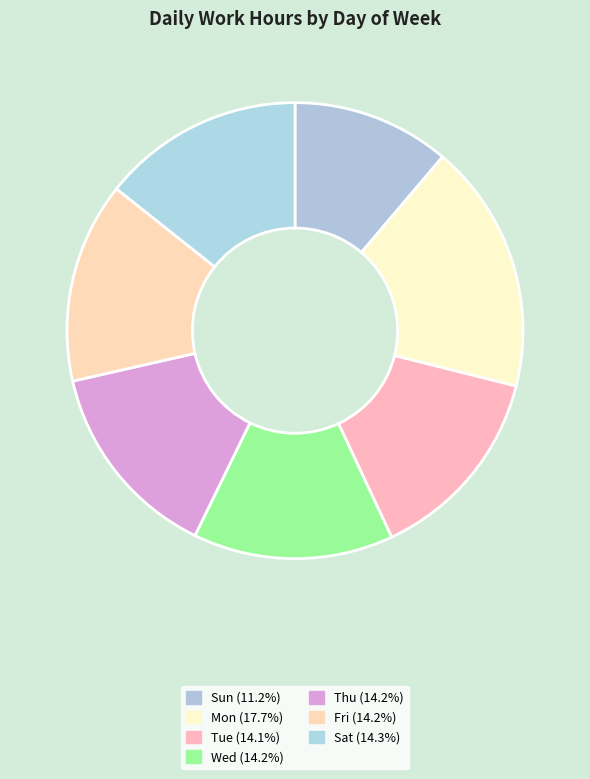

Count the number of slices in the pie.

7